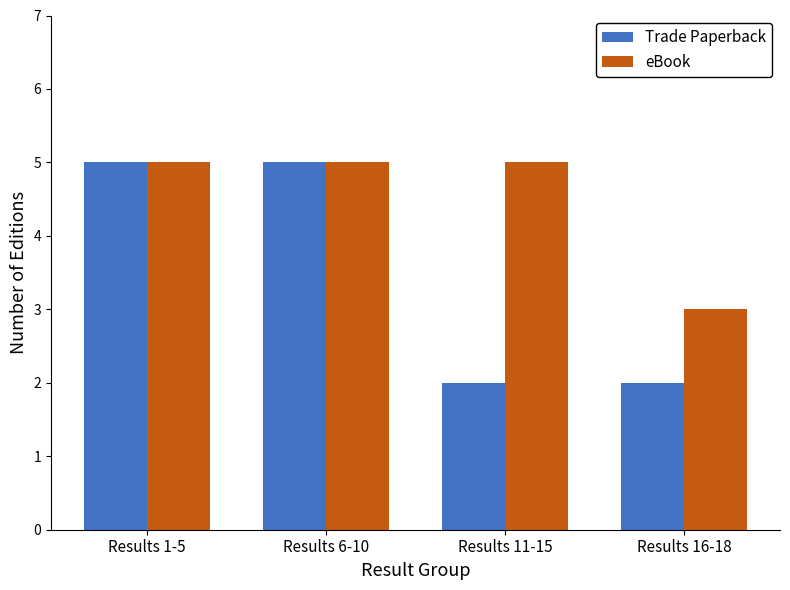

What are all the series names shown in the legend?

Trade Paperback, eBook